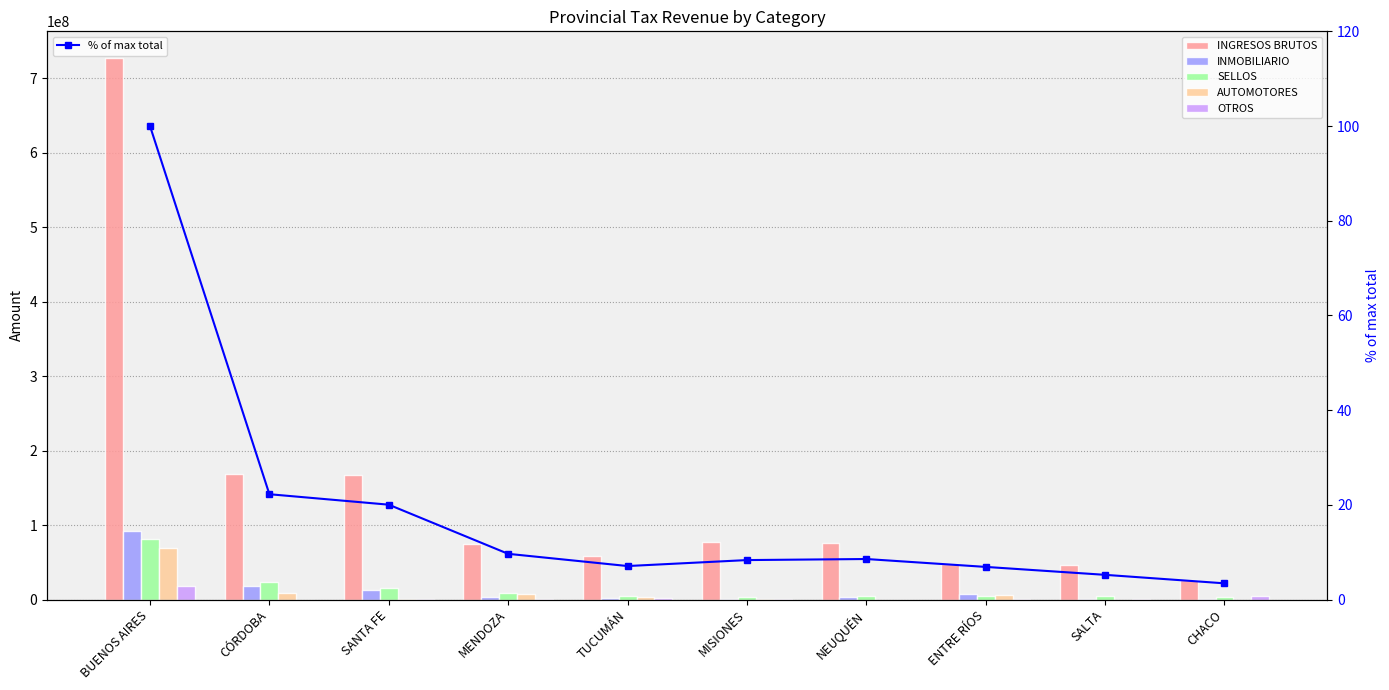

What is the label of the 9th bar from the right?

CÓRDOBA